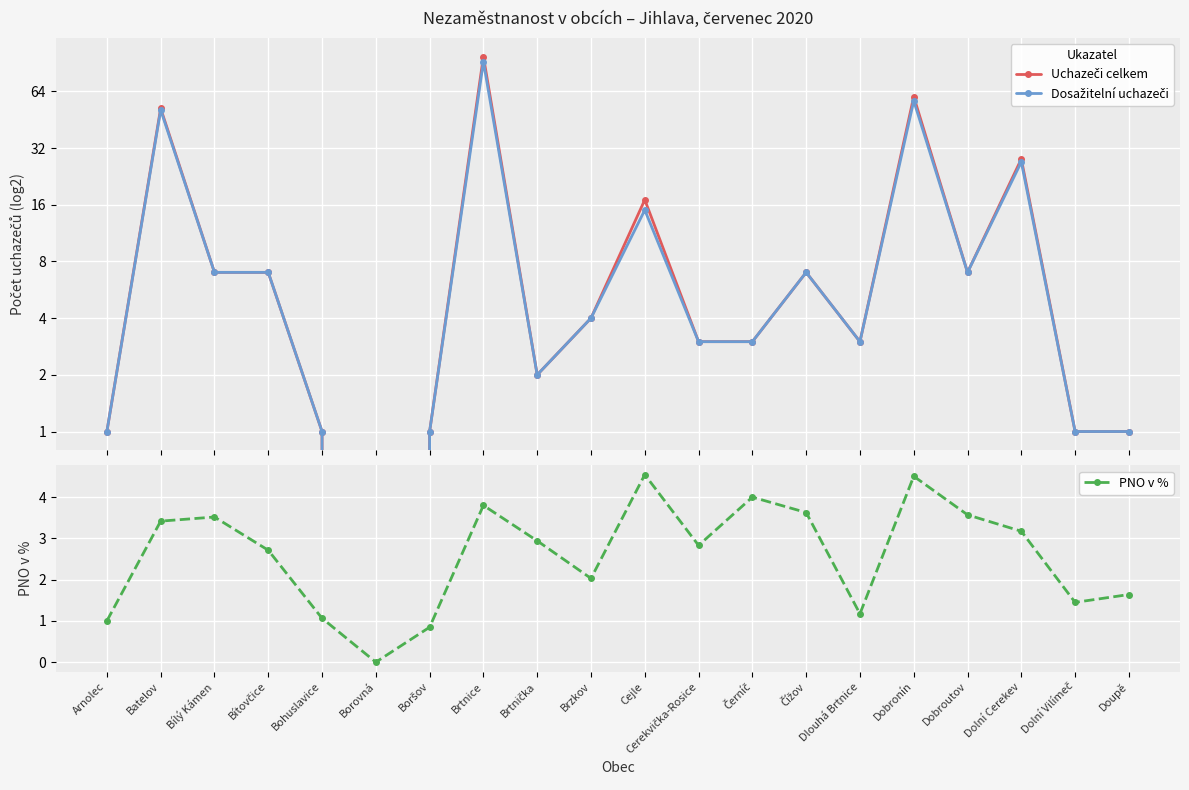

How many times do PNO v % and Dosažitelní uchazeči cross each other?

6